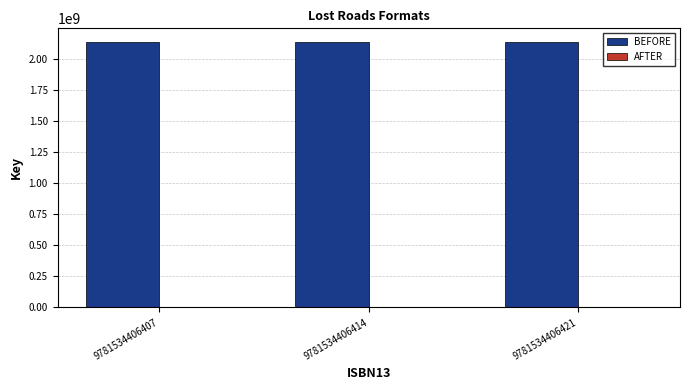

Which series has the largest total across all categories?

BEFORE